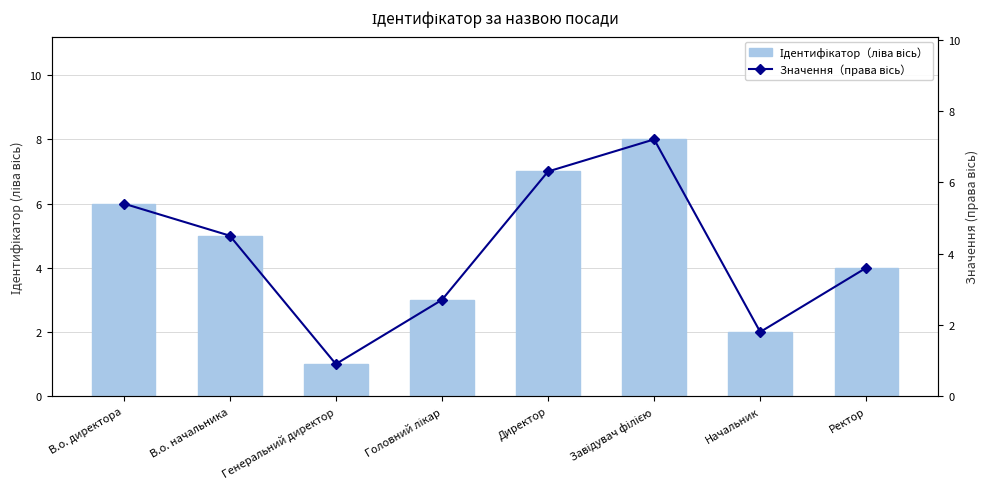

How many values in the Ідентифікатор（ліва вісь） series exceed 5?

3